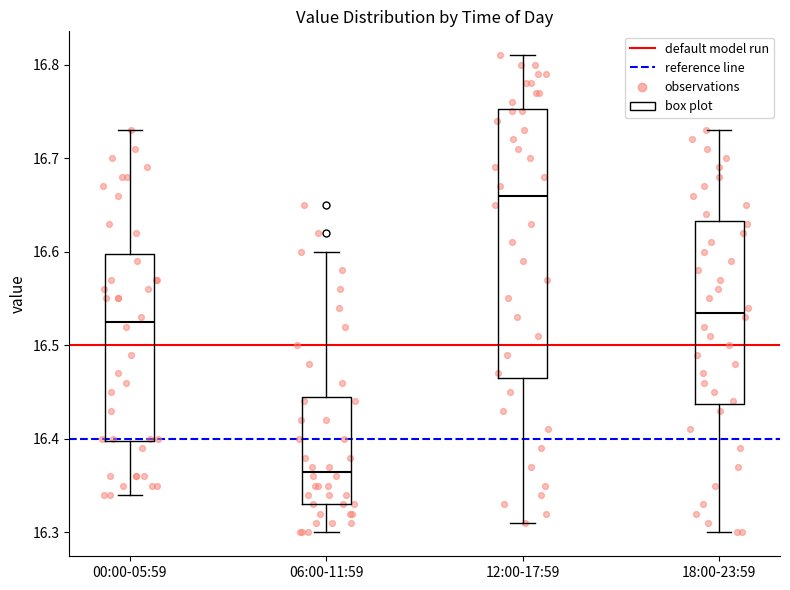

Comparing the boxes themselves (not the whiskers), which one is the tallest?

12:00-17:59